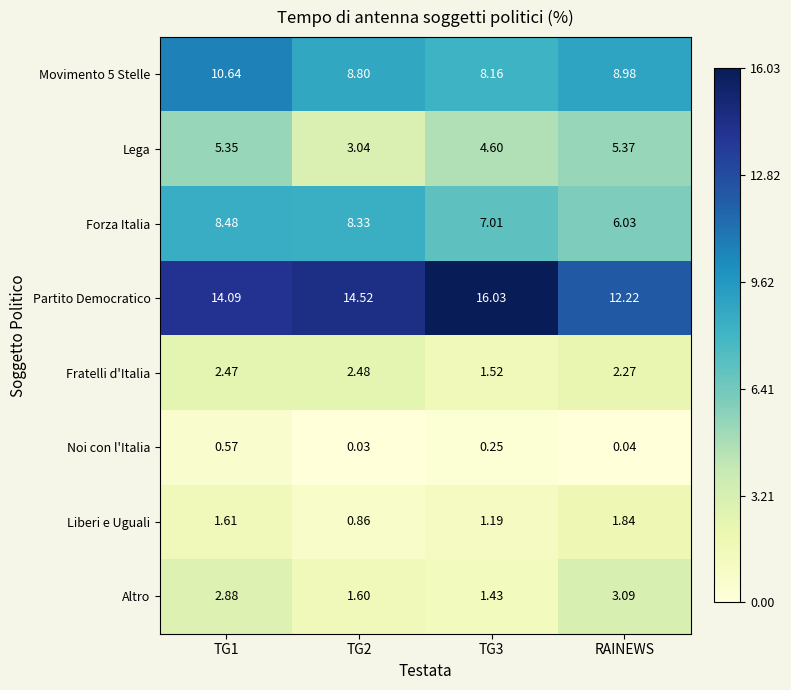

What is the greatest value displayed?

16.0